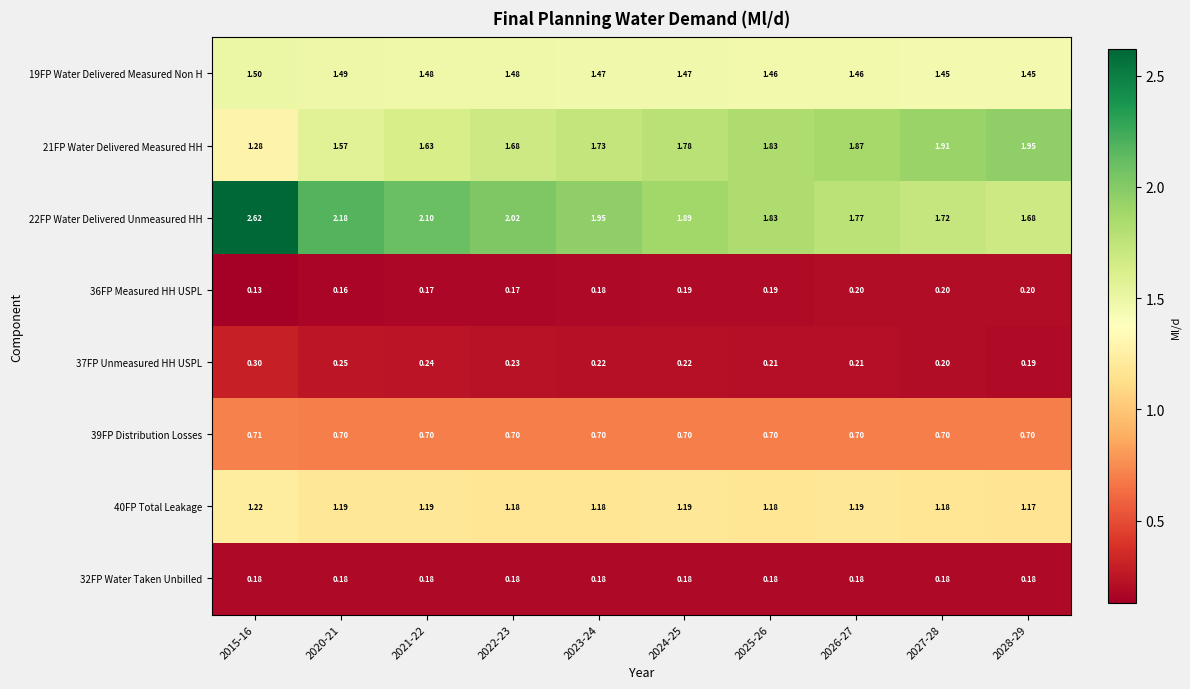

Count the number of categories in the chart.

10